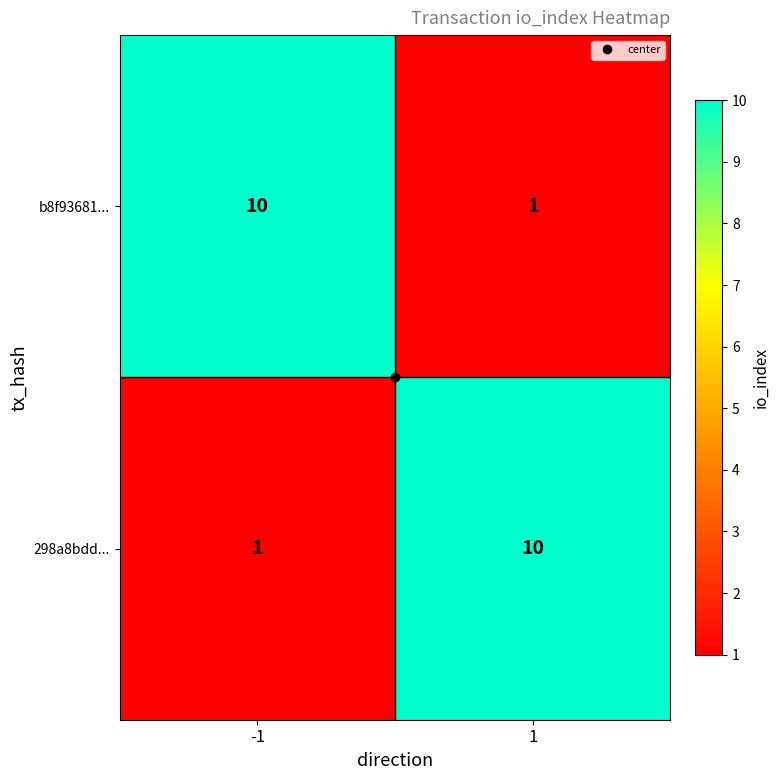

What value does the b8f93681... series have at -1?

10